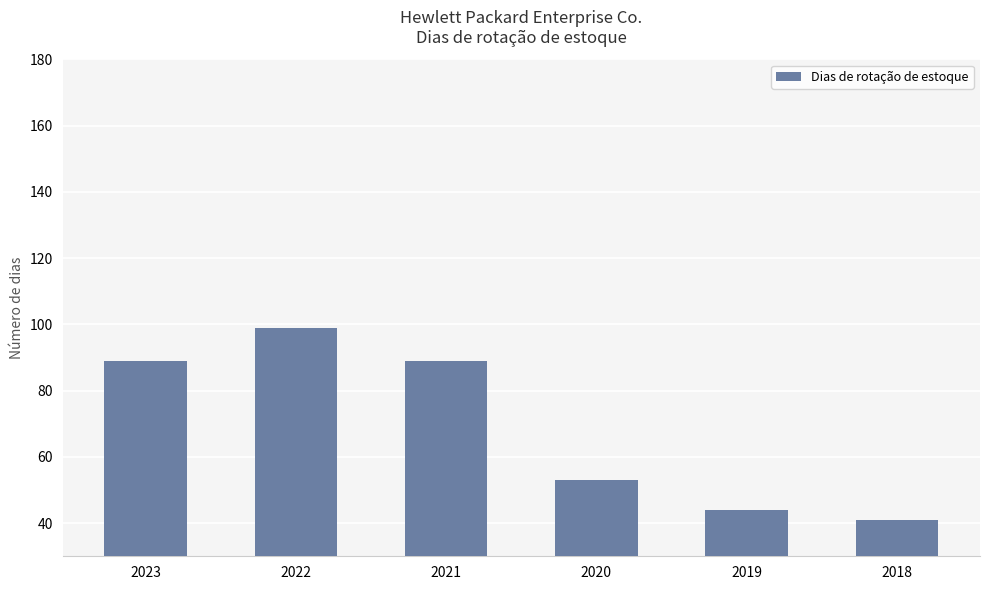

Which label corresponds to the largest value in the chart?

2022